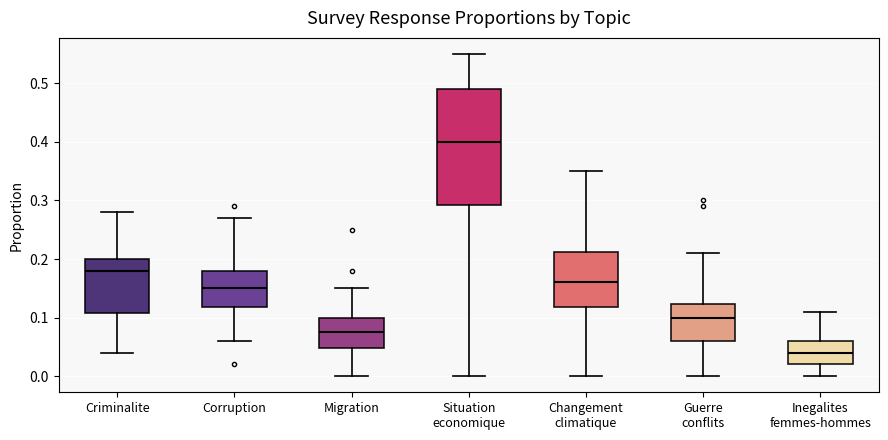

Reading left to right, read every box against the y-axis: the position of its median line, the range the box covers, and the ends of its whiskers. The values are not printed on the chart, so give them approximately, as read against the axis.

Criminalite: median 0.18, box 0.11 to 0.20, whiskers 0.04 to 0.28
Corruption: median 0.15, box 0.12 to 0.18, whiskers 0.06 to 0.27
Migration: median 0.08, box 0.05 to 0.10, whiskers 0.00 to 0.15
Situation economique: median 0.40, box 0.29 to 0.49, whiskers 0.00 to 0.55
Changement climatique: median 0.16, box 0.12 to 0.21, whiskers 0.00 to 0.35
Guerre conflits: median 0.10, box 0.06 to 0.12, whiskers 0.00 to 0.21
Inegalites femmes-hommes: median 0.04, box 0.02 to 0.06, whiskers 0.00 to 0.11